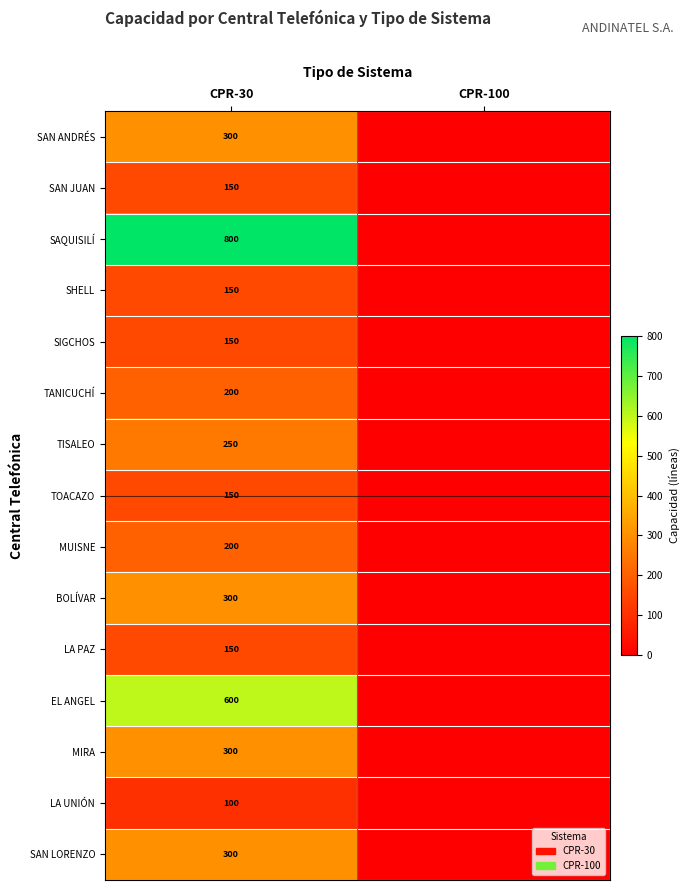

What is the difference between the highest and lowest values at CPR-30?

700